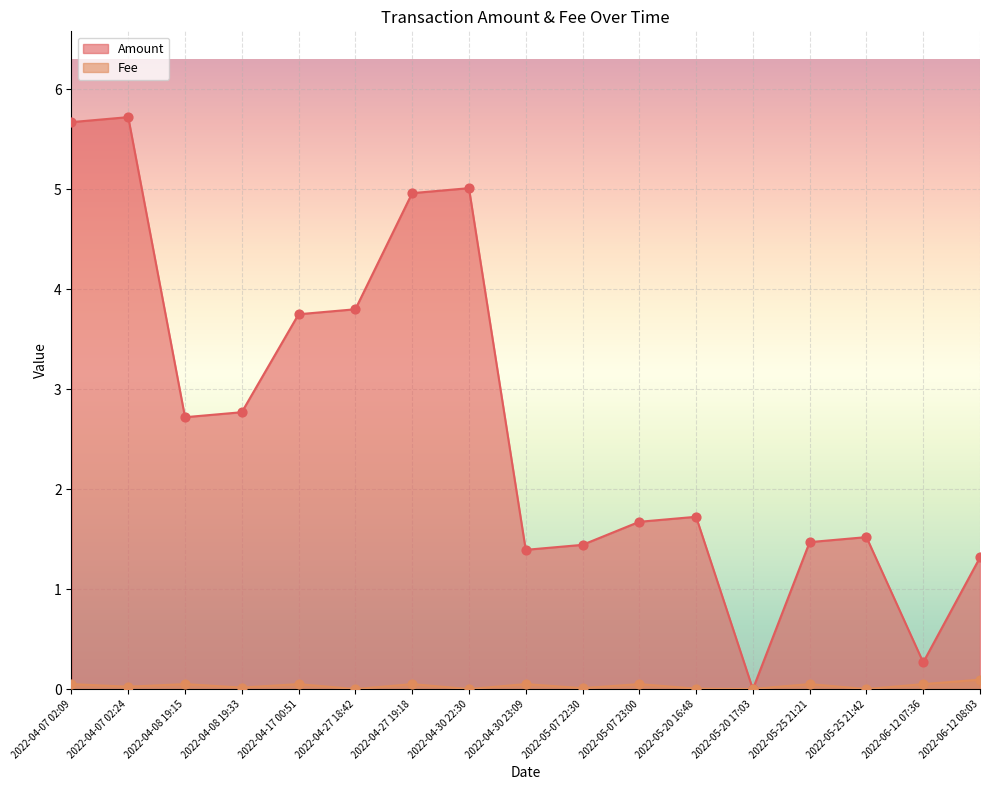

Is the value of Fee at 2022-06-12 08:03 greater than the value of Amount at 2022-04-07 02:09?

No